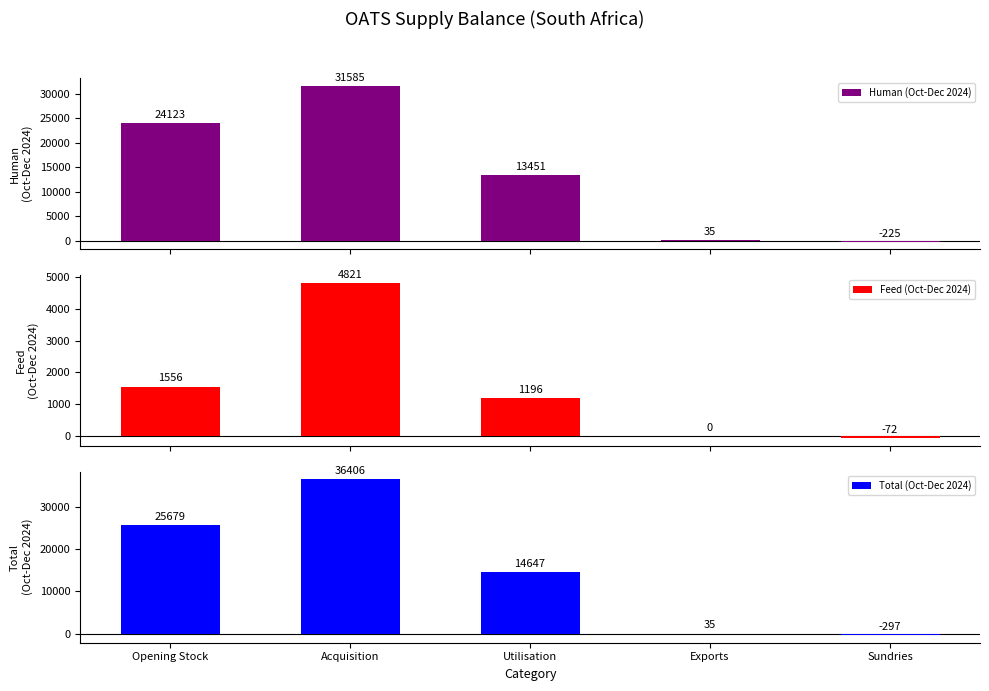

What are all the series names shown in the legend?

Human (Oct-Dec 2024), Feed (Oct-Dec 2024), Total (Oct-Dec 2024)